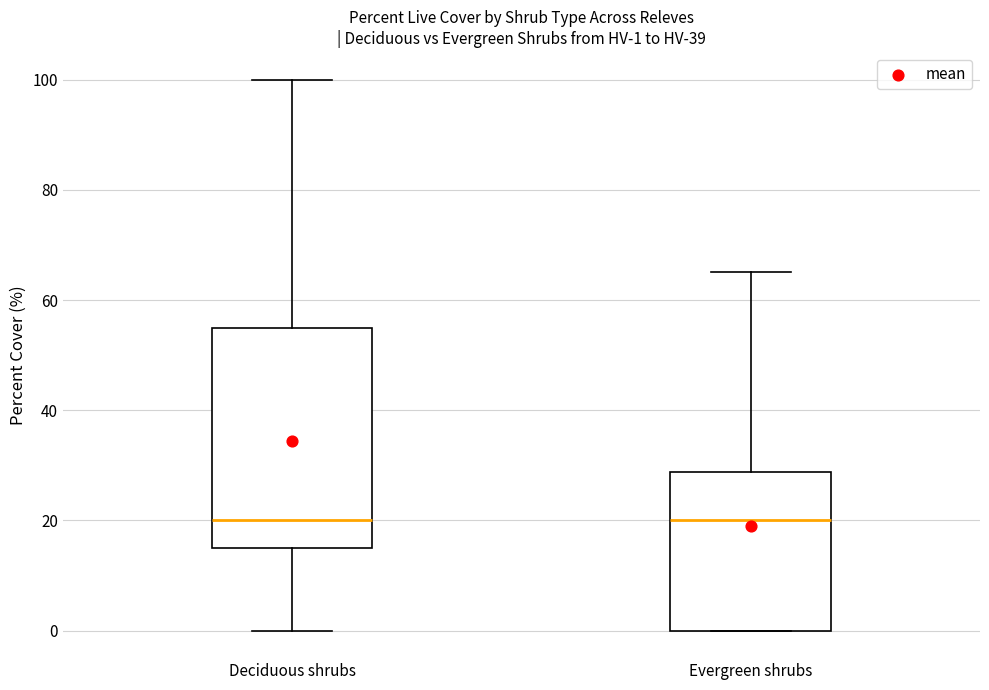

Which box is the tallest, from its lower edge to its upper edge?

Deciduous shrubs